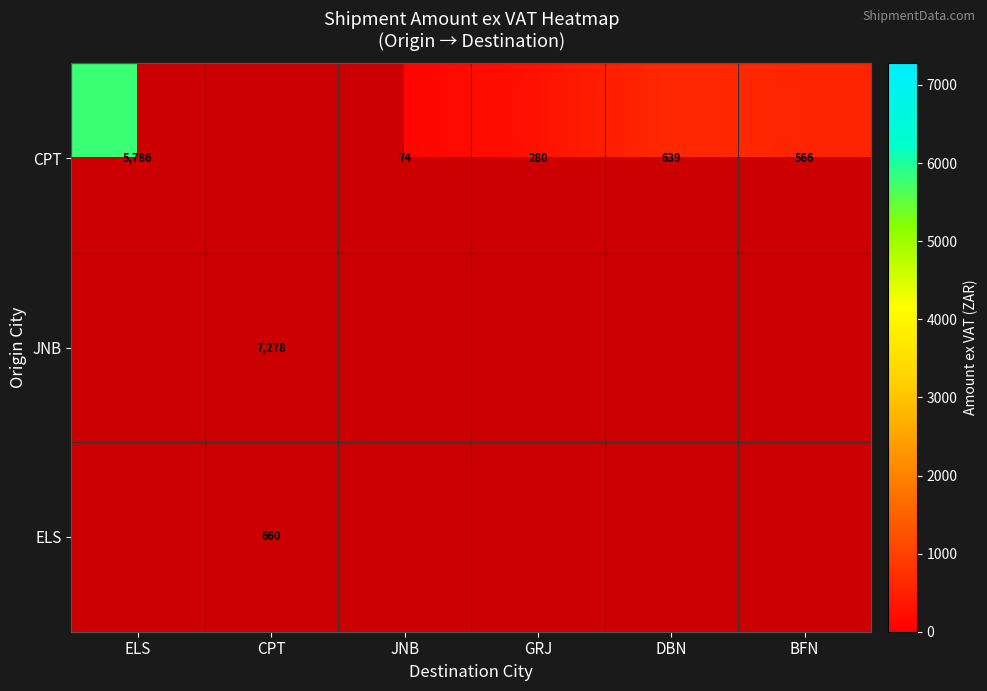

What is the greatest value displayed?

7277.6